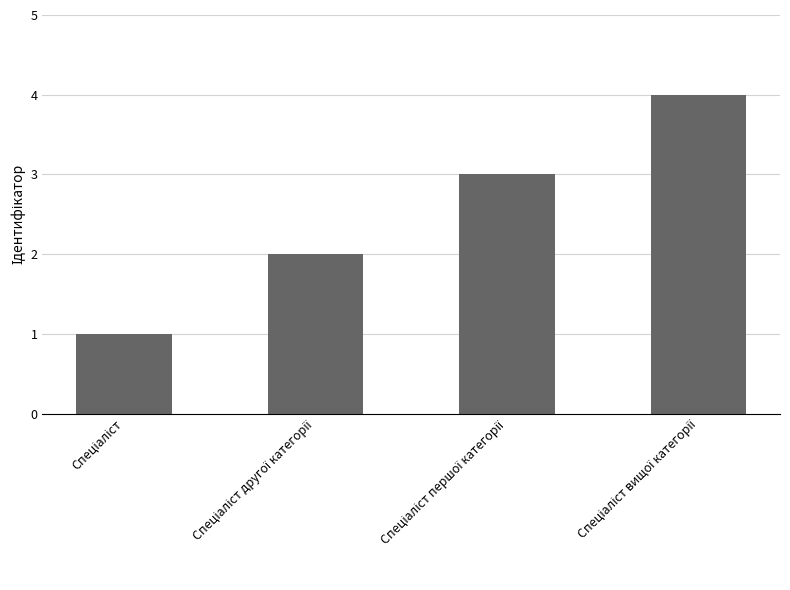

What is the difference between the maximum and minimum values?

3